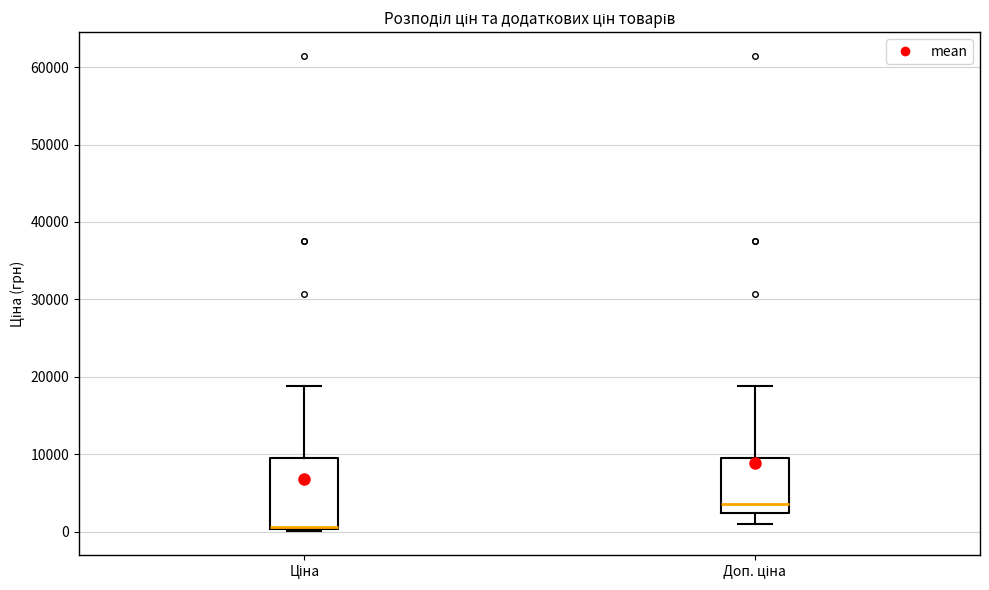

Reading left to right, transcribe this box plot: for each box, give where its median line is, the range the box spans, and where its two whiskers end, as read against the y-axis. The values are not printed on the chart, so give them approximately, as read against the axis.

Ціна: median 1000 (drawn on the box's lower edge), box 0 to 9000, whiskers 0 to 19000
Доп. ціна: median 4000, box 2000 to 9000, whiskers 1000 to 19000